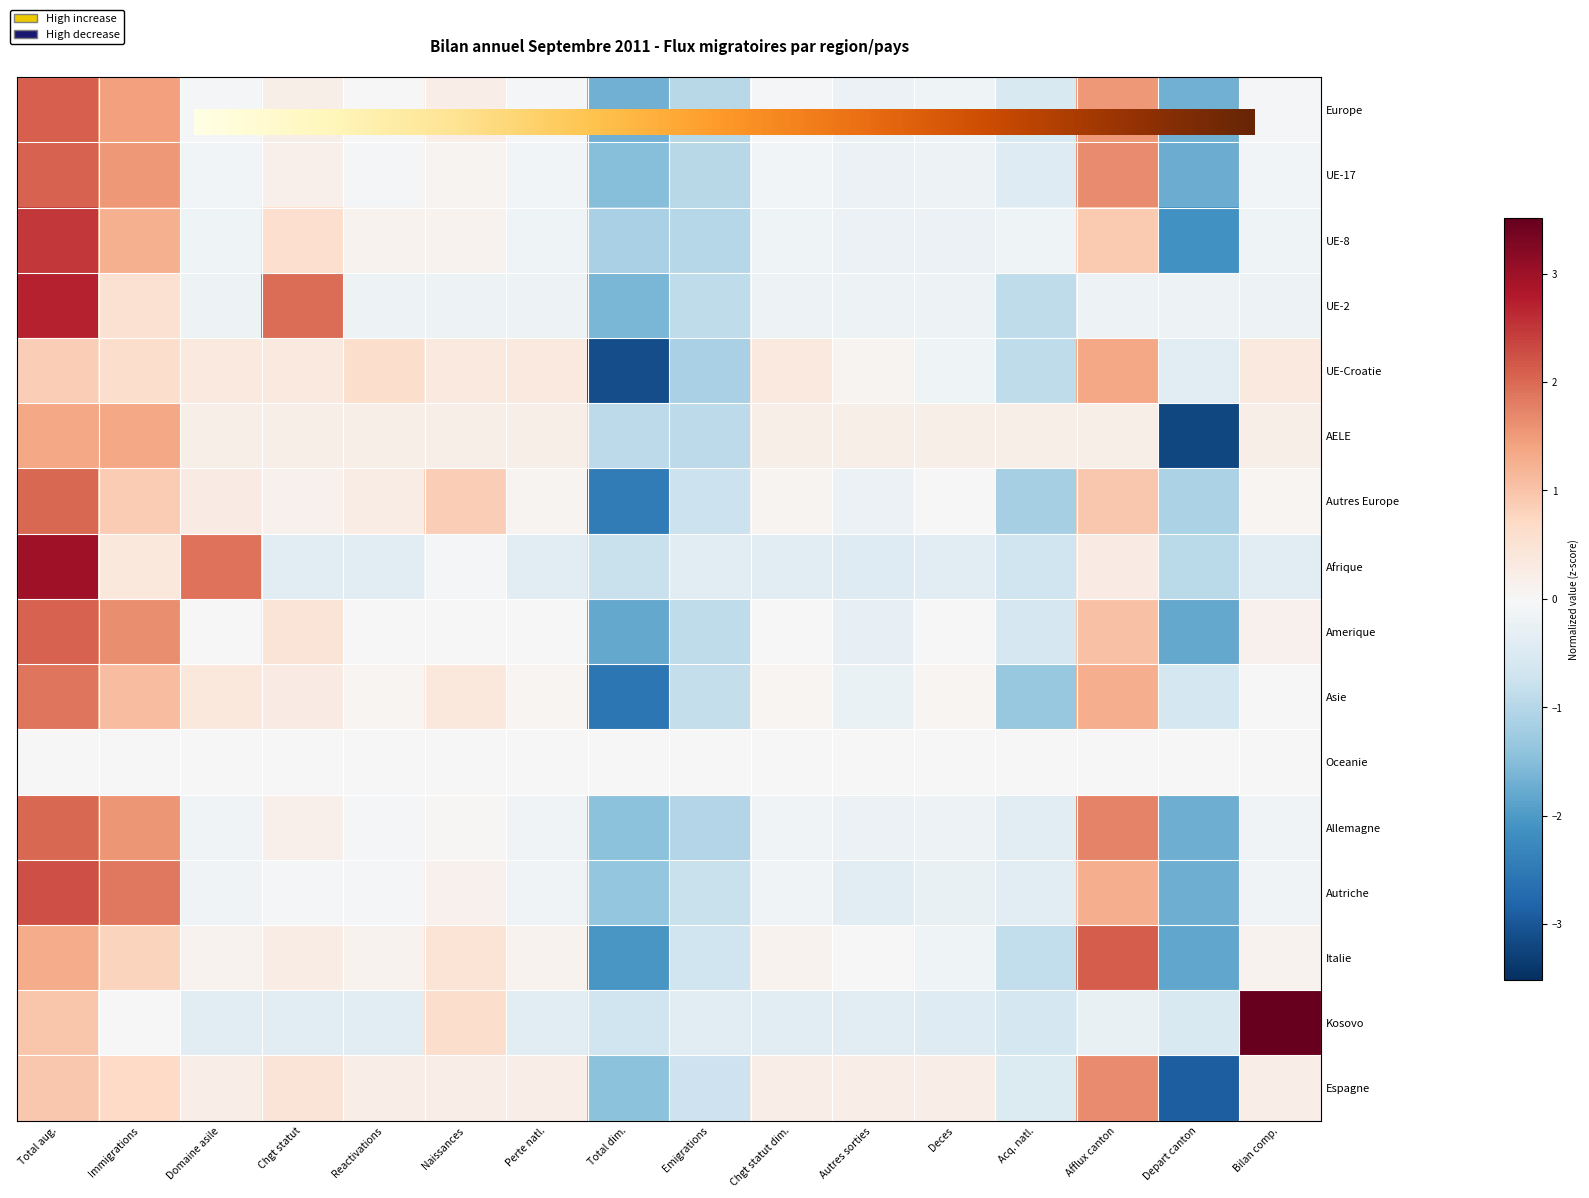

How many values in the UE-17 series exceed 0?

5